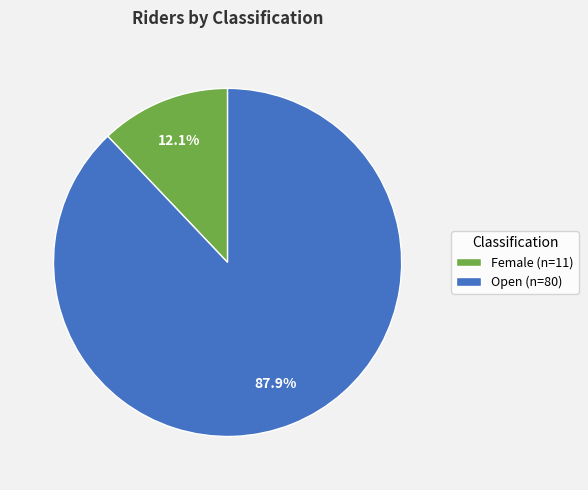

Does Female (n=11) account for over 50% of the chart?

No